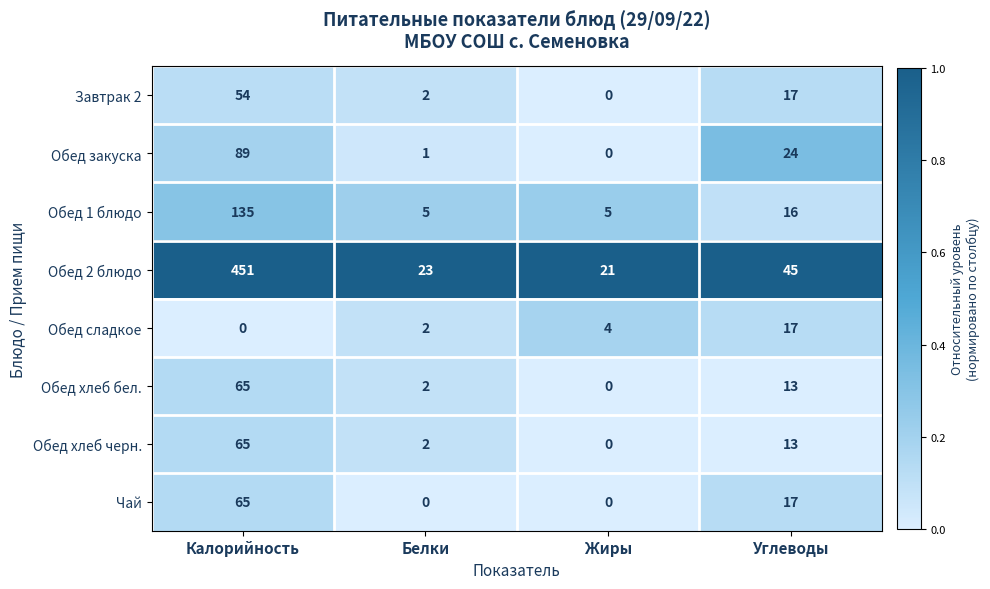

Rank the categories by Обед 2 блюдо value from lowest to highest.

Жиры, Белки, Углеводы, Калорийность